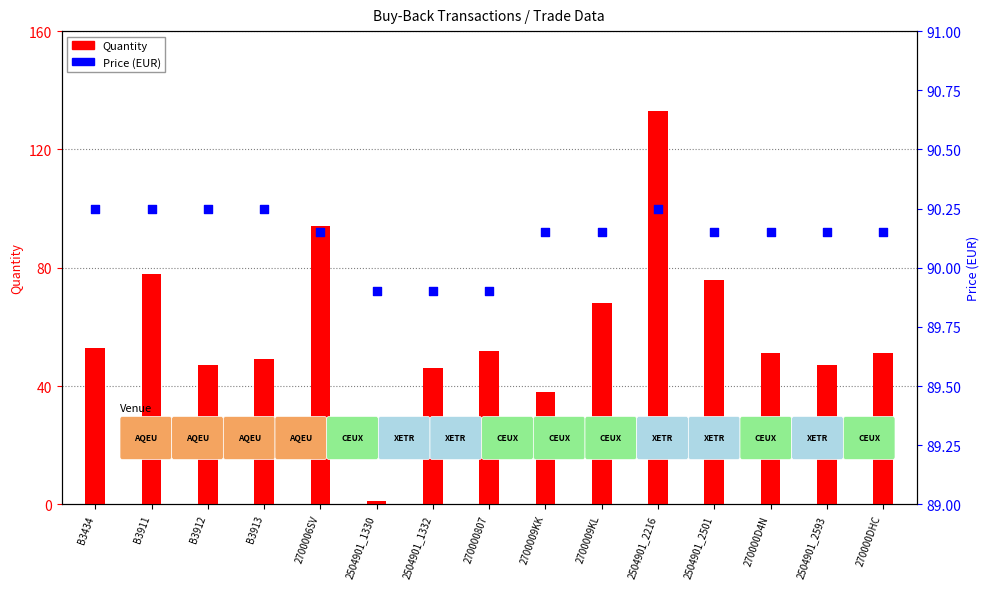

Which series has the largest total across all categories?

Price (EUR)